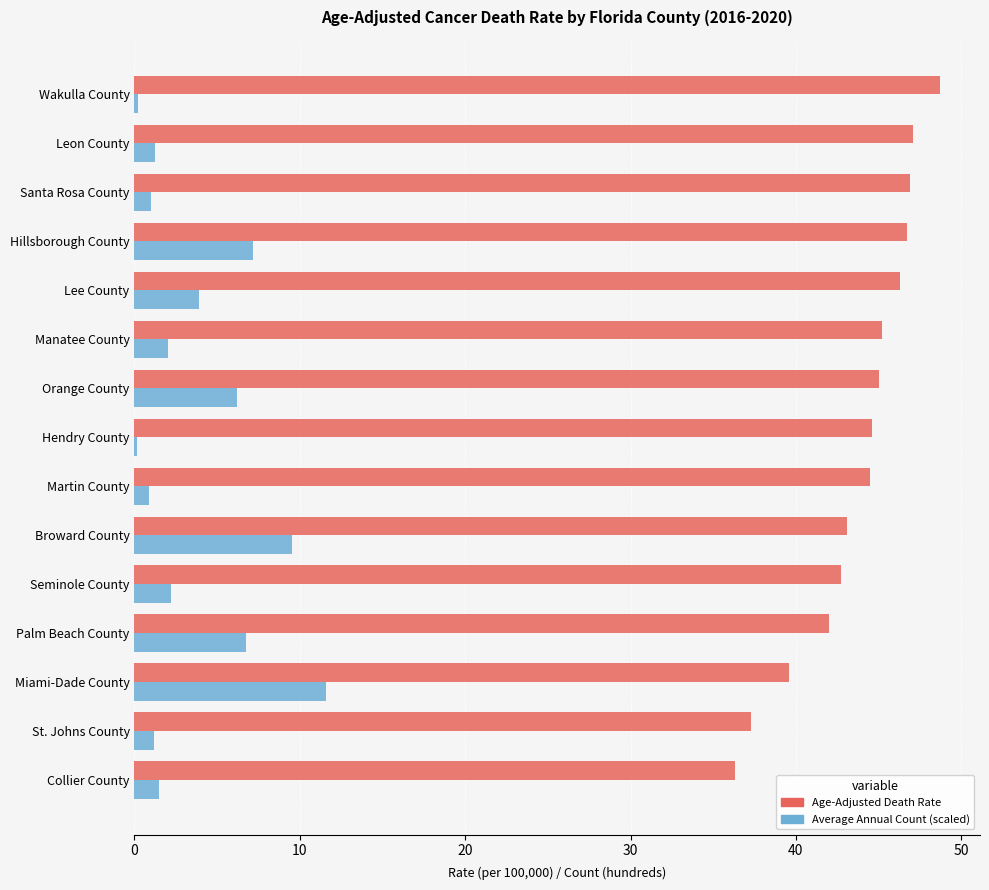

What is the difference between the maximum and second lowest values in the Age-Adjusted Death Rate series?

11.4